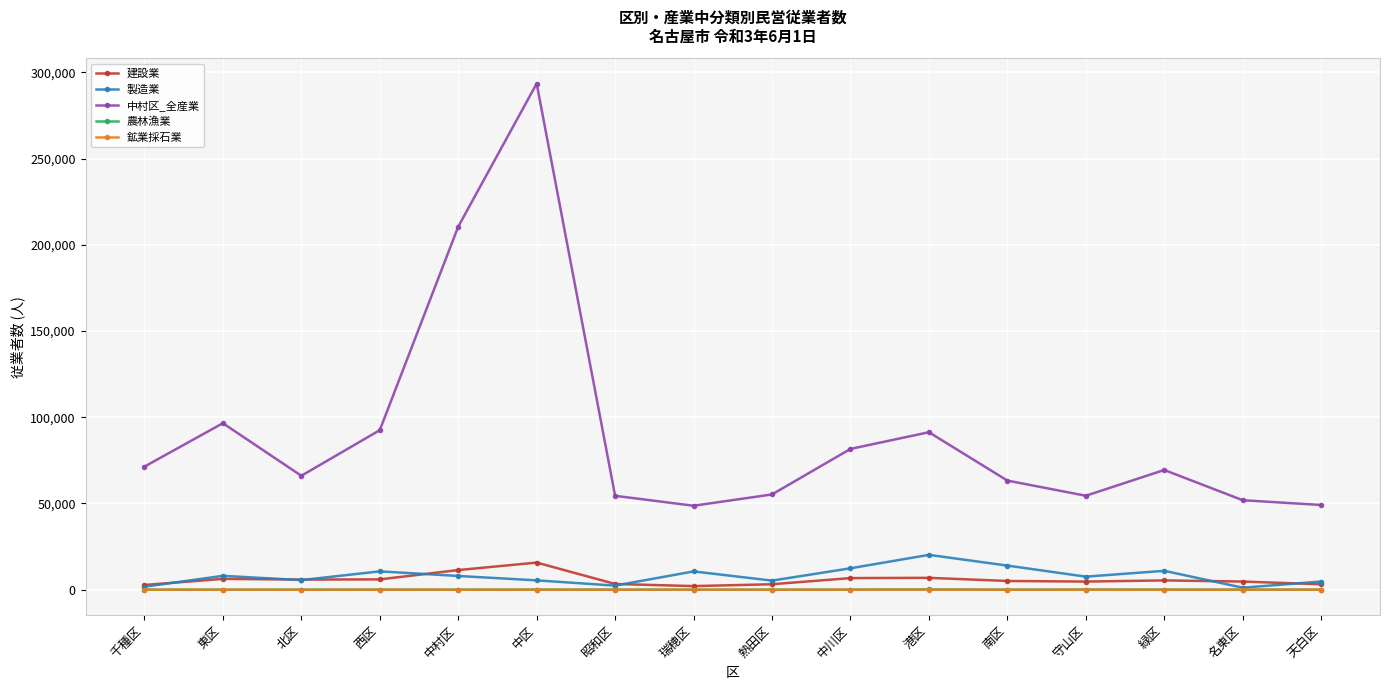

Where is 中村区_全産業 nearest to the value 171123?

中村区